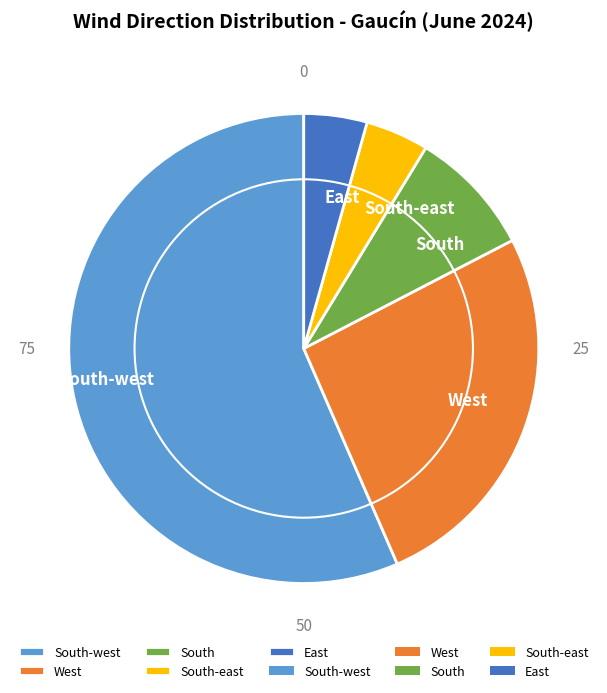

Approximately how many times larger is the value at West compared to South-east?

6.0